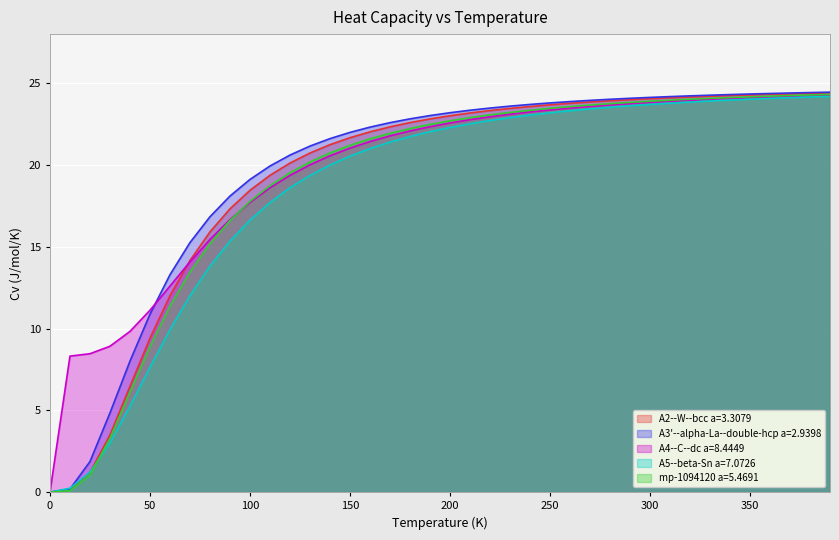

At how many categories does at least one series exceed 16?

32